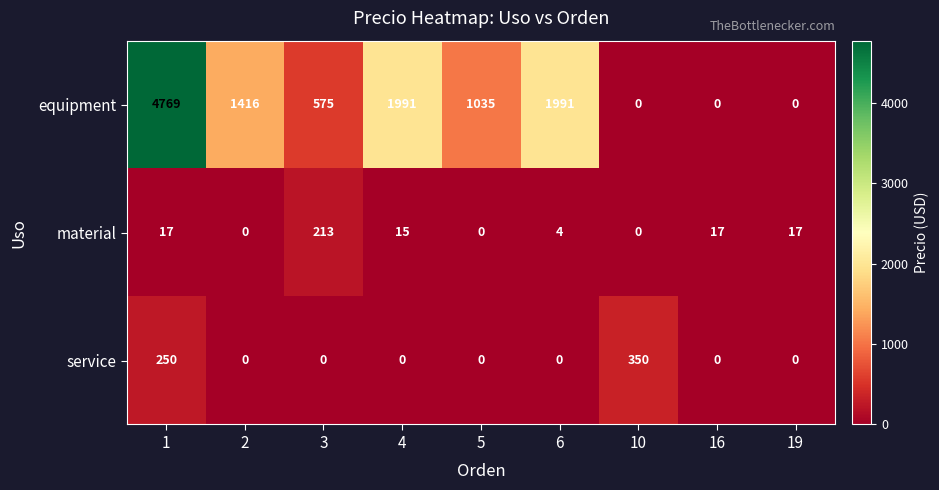

List the series in order of their peak value, lowest first.

material, service, equipment